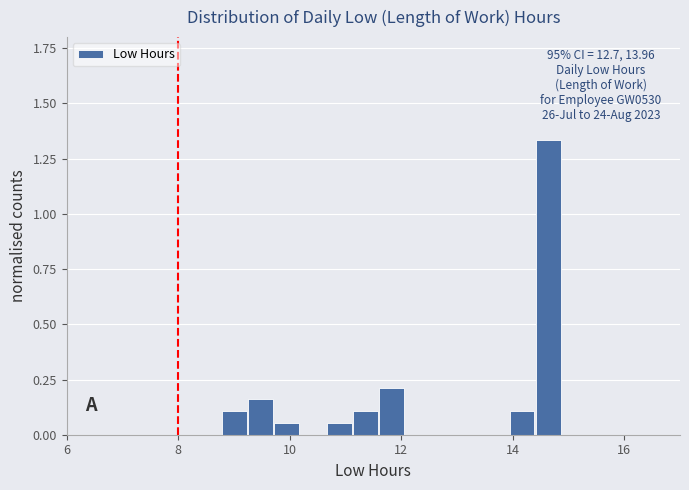

Read against the x-axis, roughly where is the centre of the tallest bar?

14.6